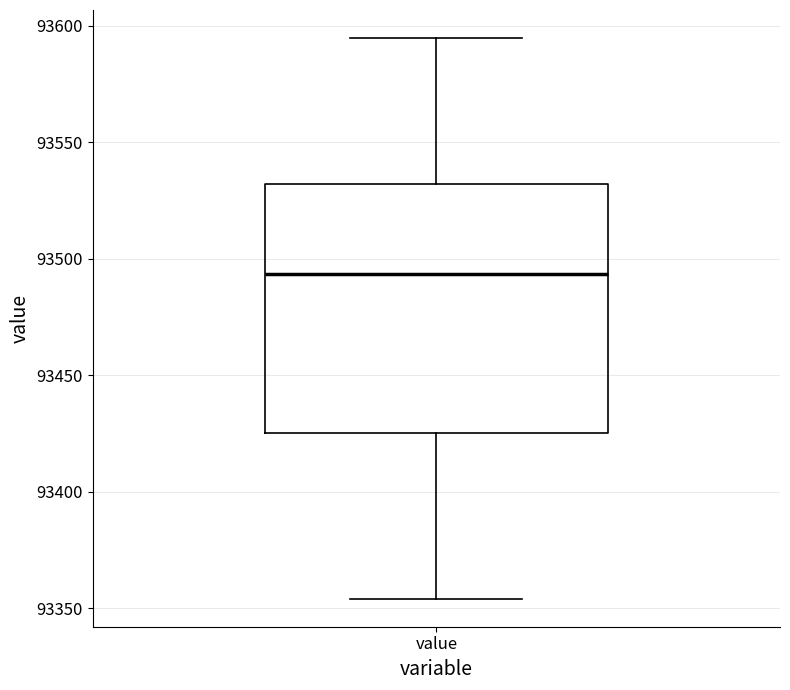

Read this box plot against the y-axis: the position of the median line, the range covered by the box, and the ends of both whiskers. The values are not printed on the chart, so give them approximately, as read against the axis.

median 93495, box 93425 to 93530, whiskers 93355 to 93595